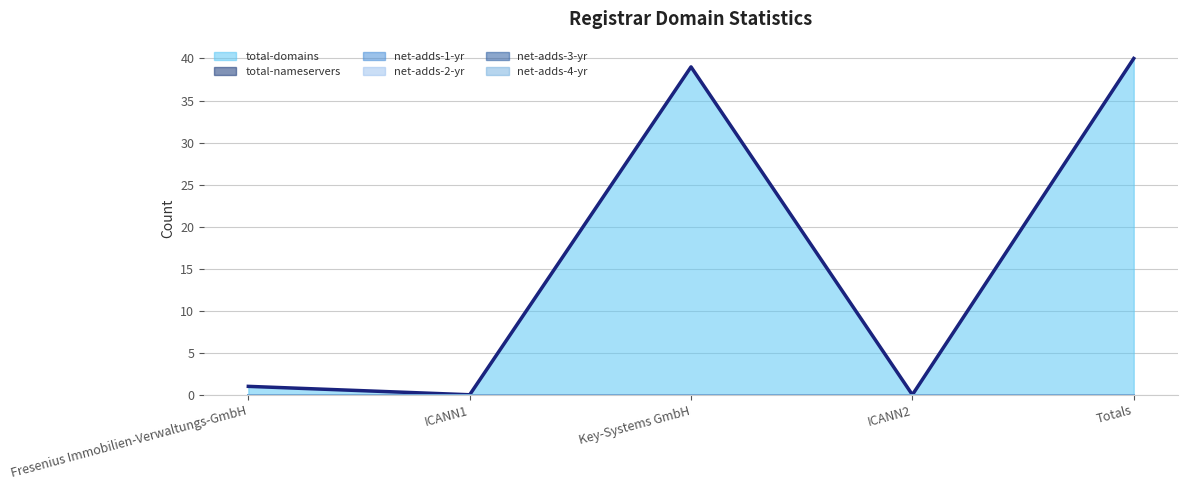

Rank the series at Totals from lowest to highest value.

total-nameservers (line), net-adds-1-yr (line), net-adds-2-yr (line), net-adds-3-yr (line), net-adds-4-yr (line), total-domains (line)